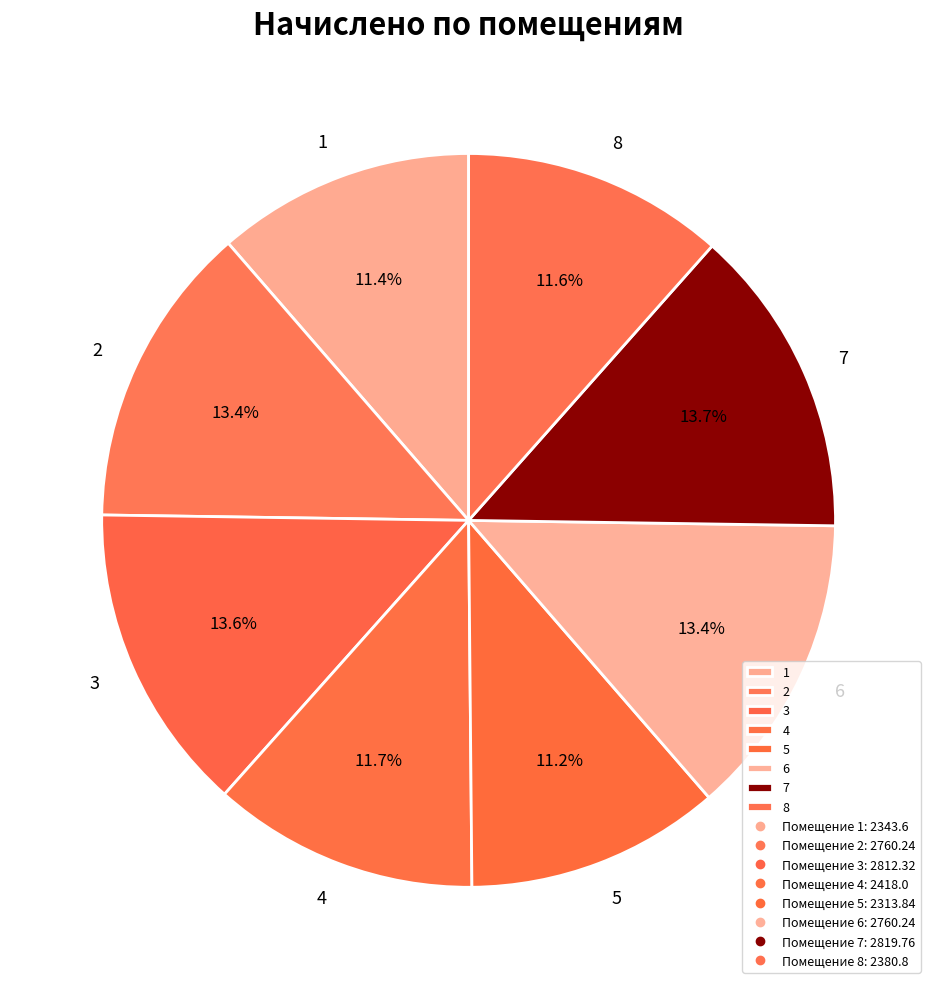

Count the number of slices in the pie.

8